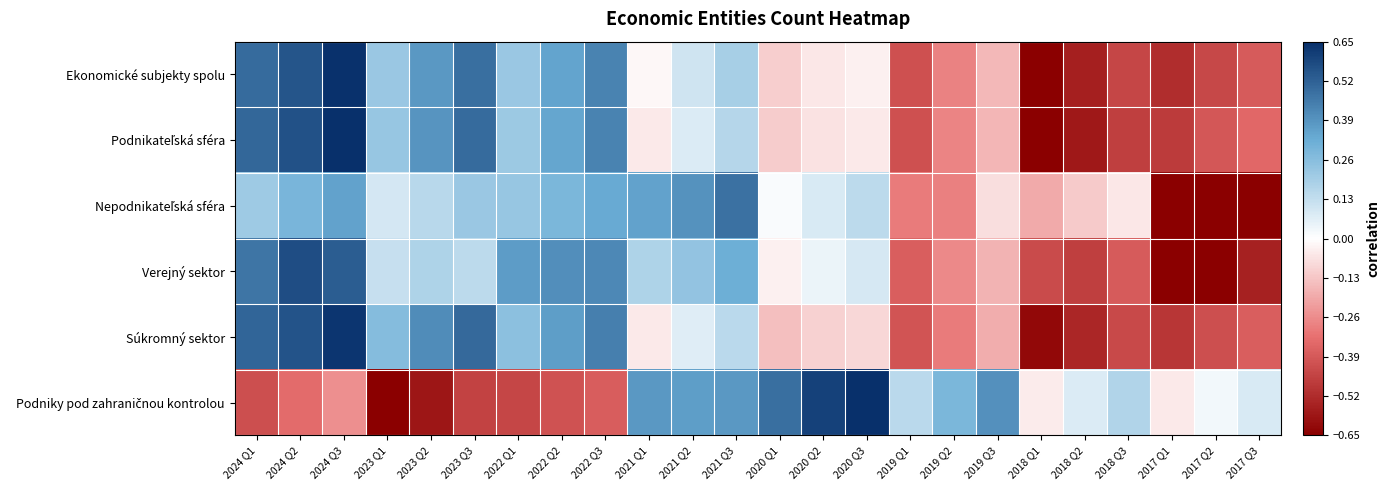

What is the smallest value displayed?

-0.7